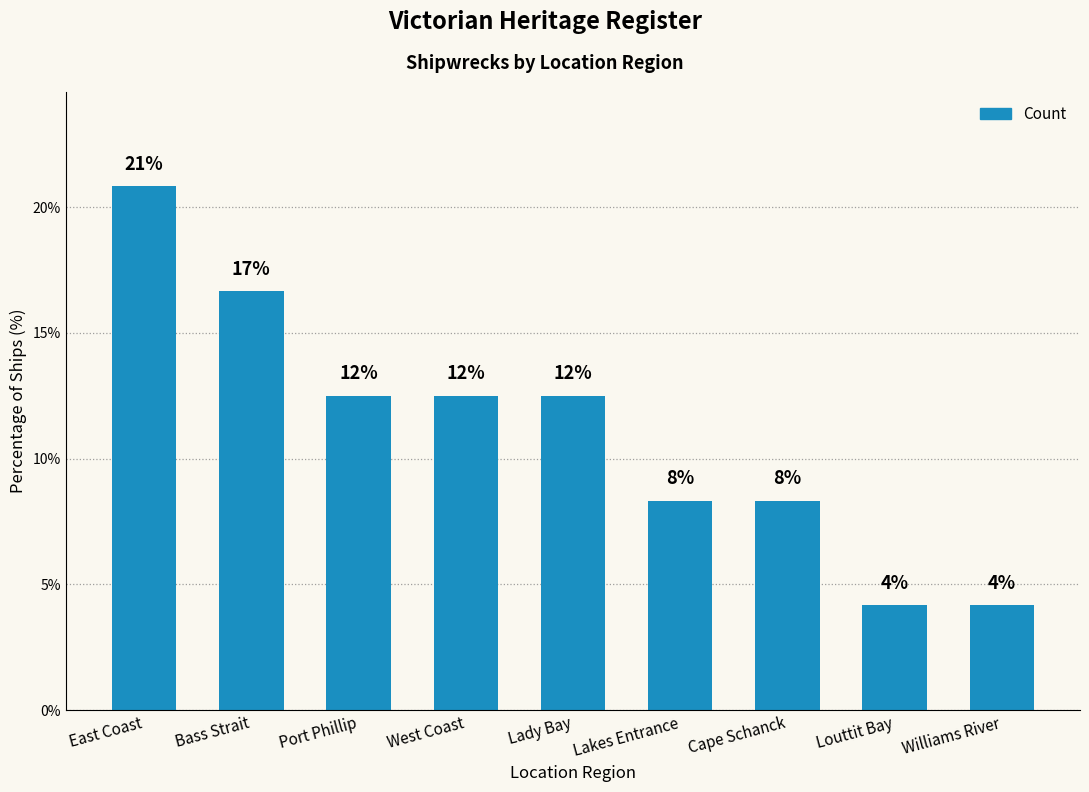

What is the value of the 6th bar from the left?

8.3